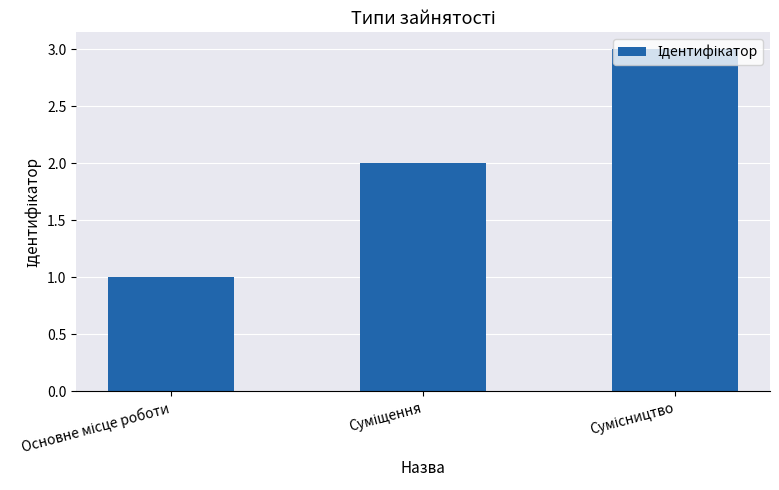

What is the greatest value displayed?

3